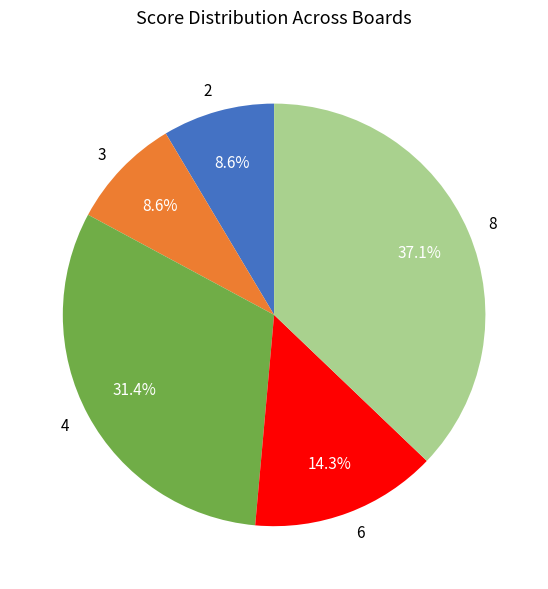

What percentage is NOT represented by 8?

62.9%